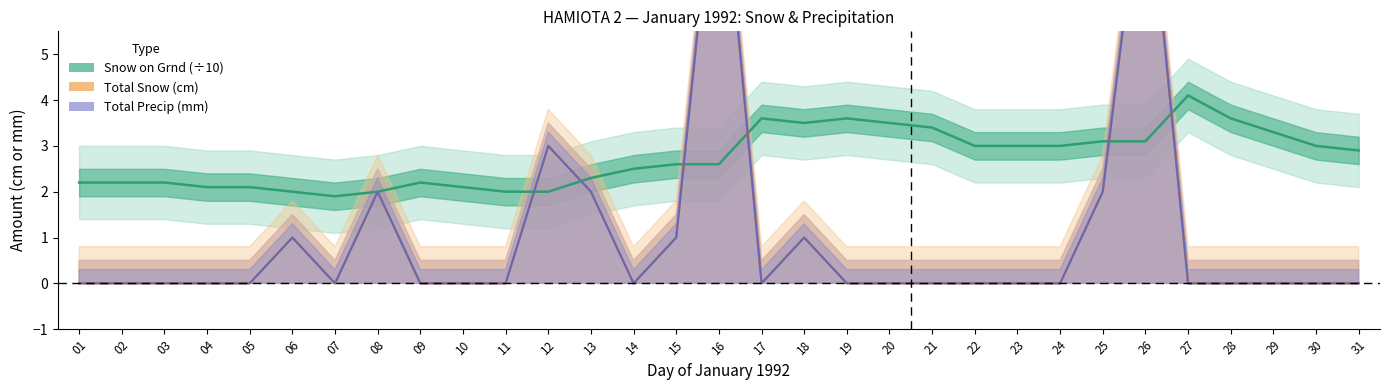

True or false: Total Snow (cm) has more than 0 points higher than both neighbors.

True